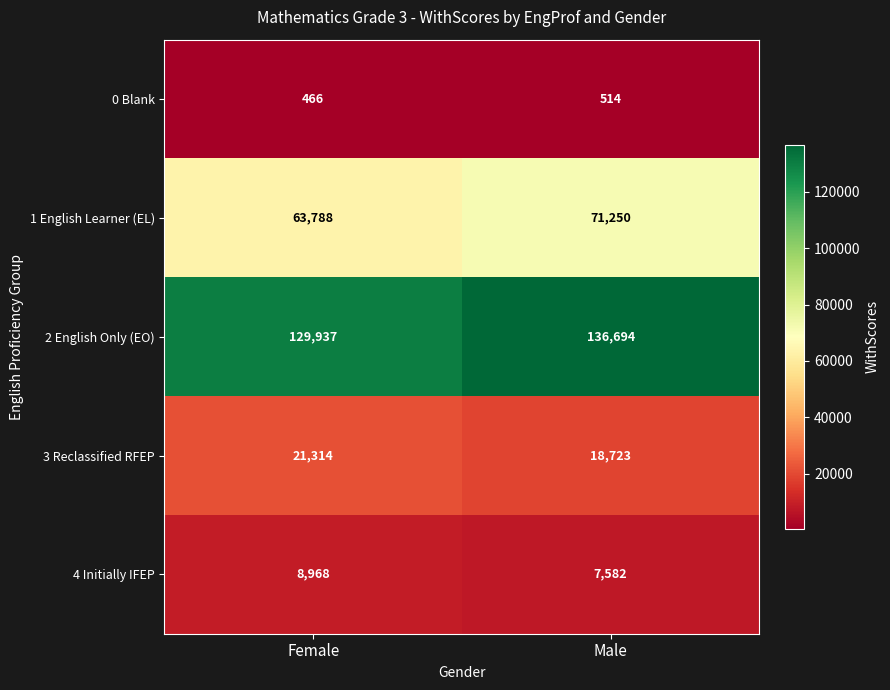

At Female, list the series in order from largest to smallest.

2 English Only (EO), 1 English Learner (EL), 3 Reclassified RFEP, 4 Initially IFEP, 0 Blank